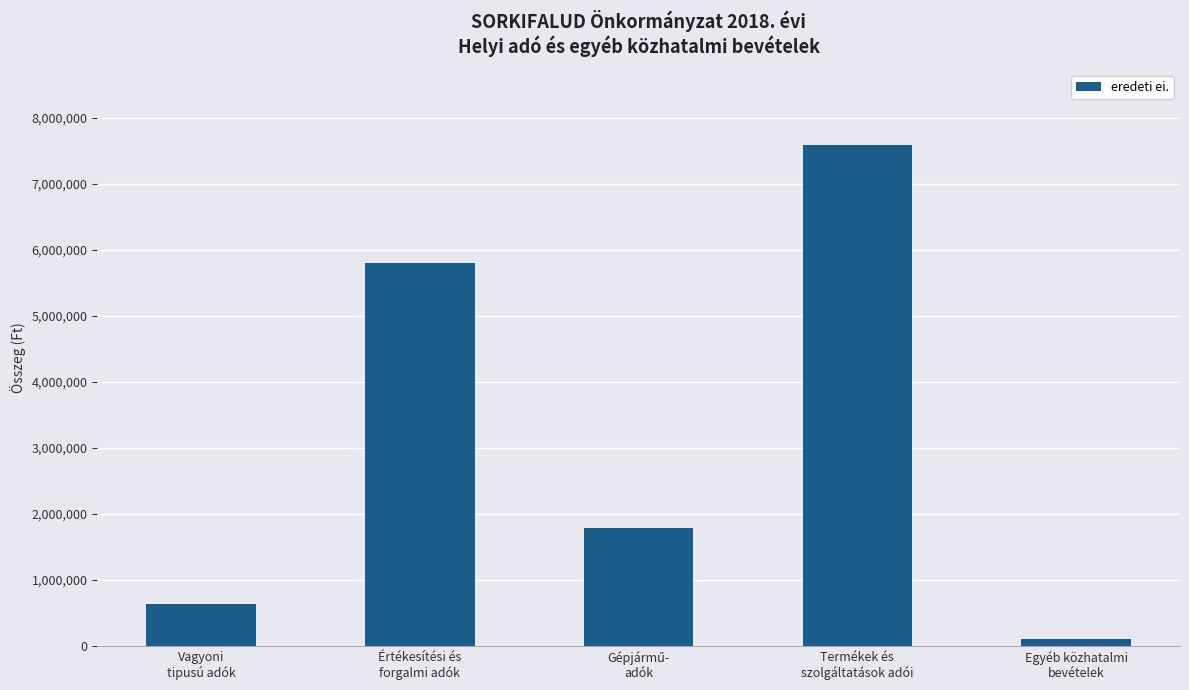

Reading left to right, list all the values displayed in this chart.

630000	5800000	1791188	7591188	105910